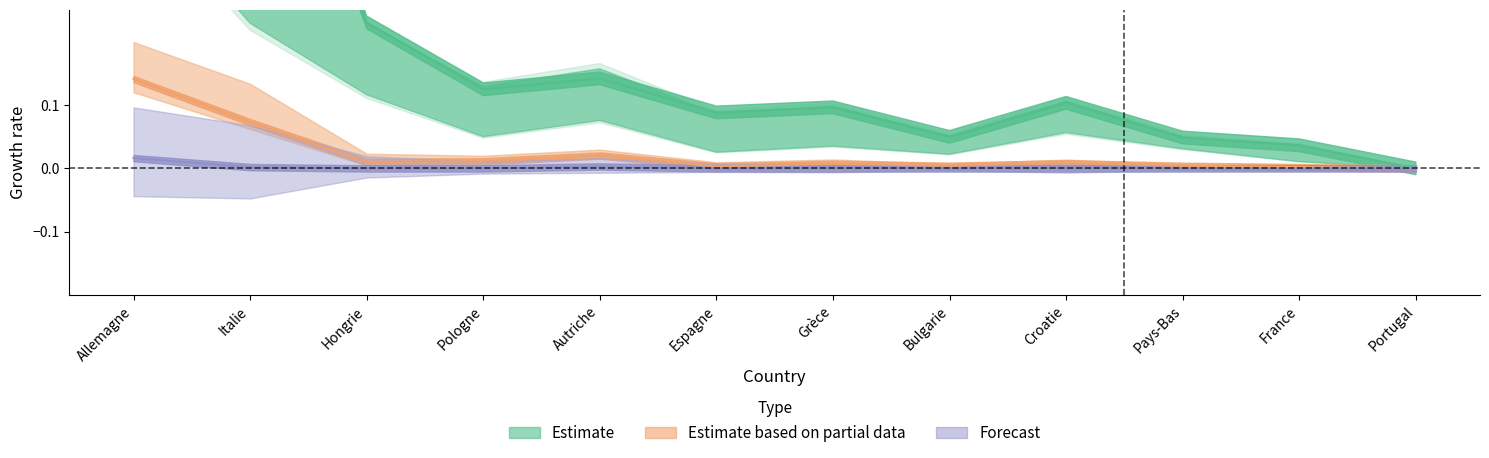

What is the label of the 2nd point from the left?

Italie